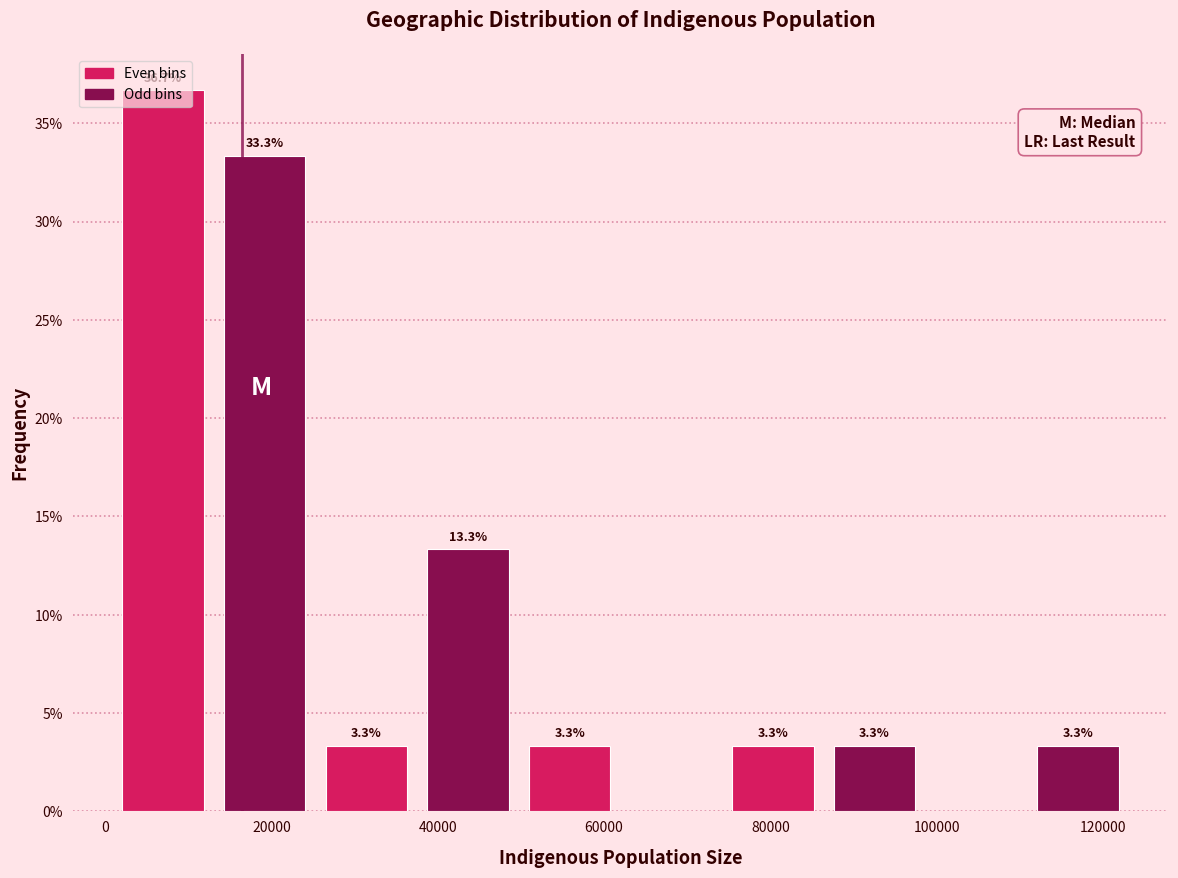

Which range on the x-axis has the tallest bar?

0 to 14000